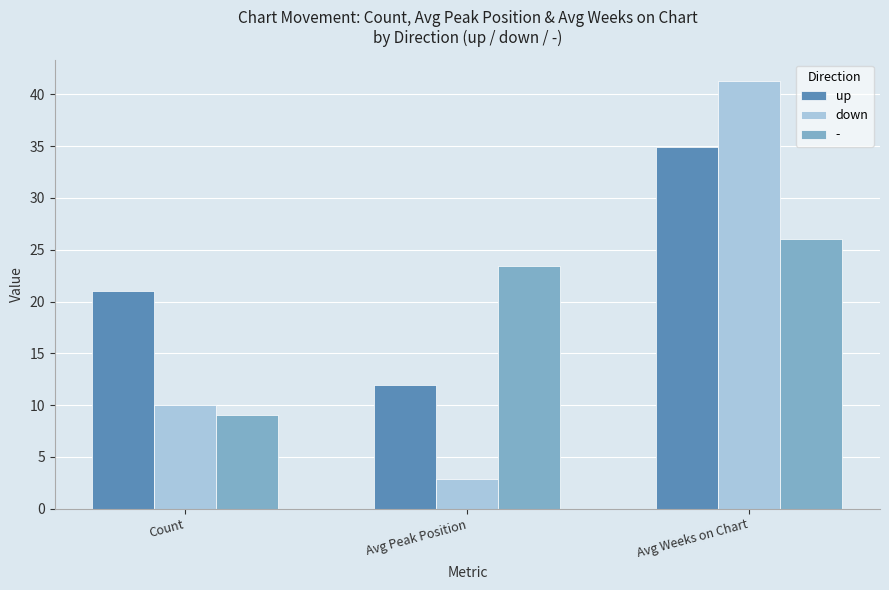

At Count, list the series in order from smallest to largest.

-, down, up